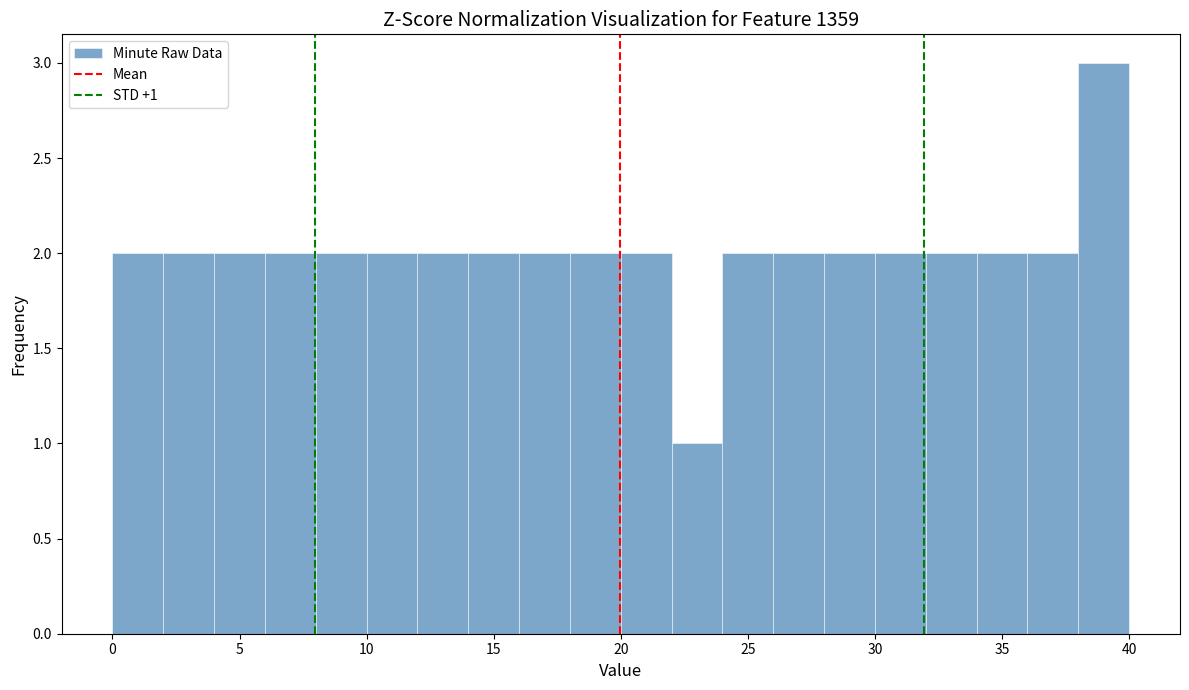

Which range on the x-axis has the tallest bar?

38 to 40